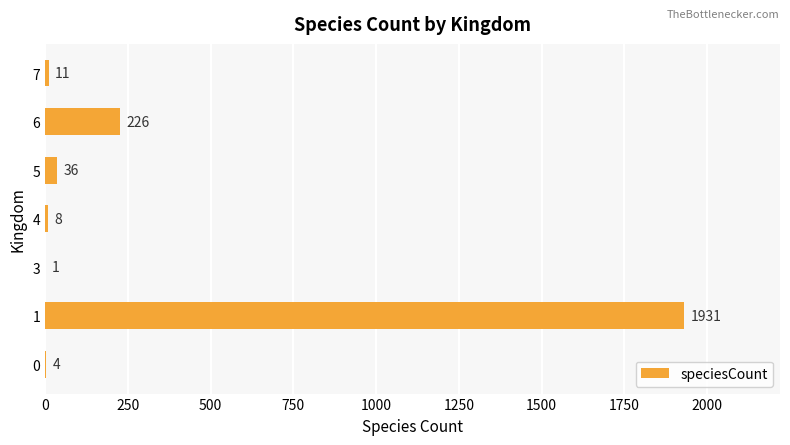

Where is the data nearest to the value 966?

6